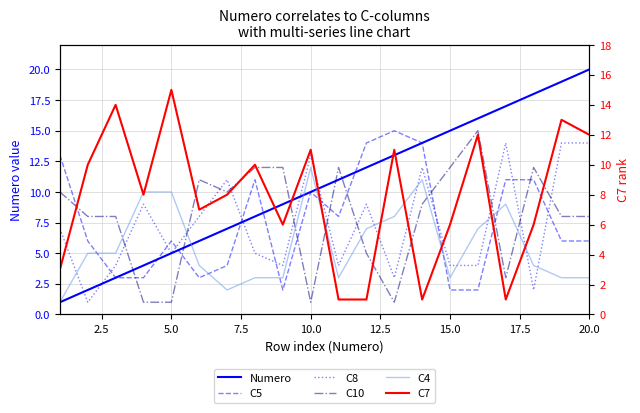

What is the difference between the second highest and minimum values in the C8 series?

13